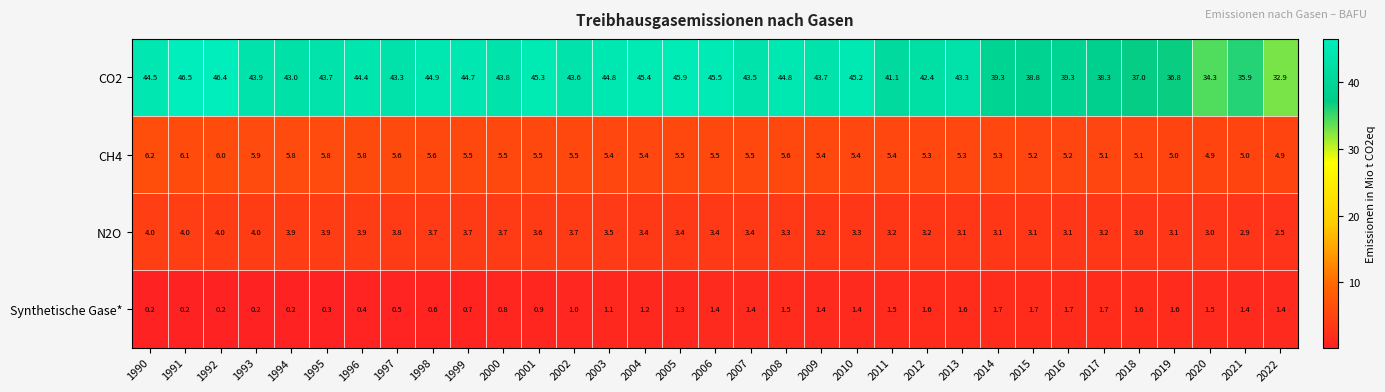

What is the average value of the Synthetische Gase* series?

1.1